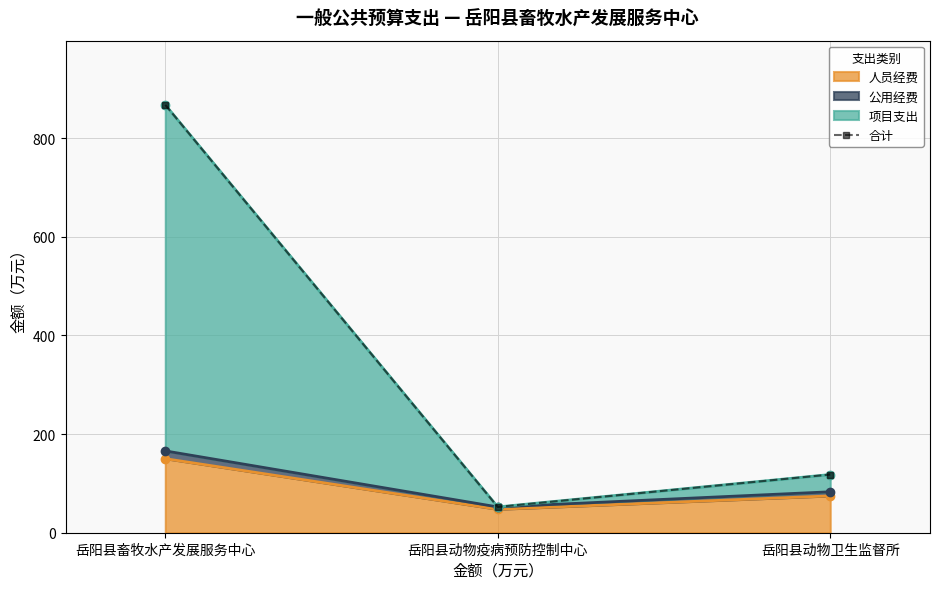

Reading left to right, list all the values displayed in this chart.

867.6	52.3	118.0